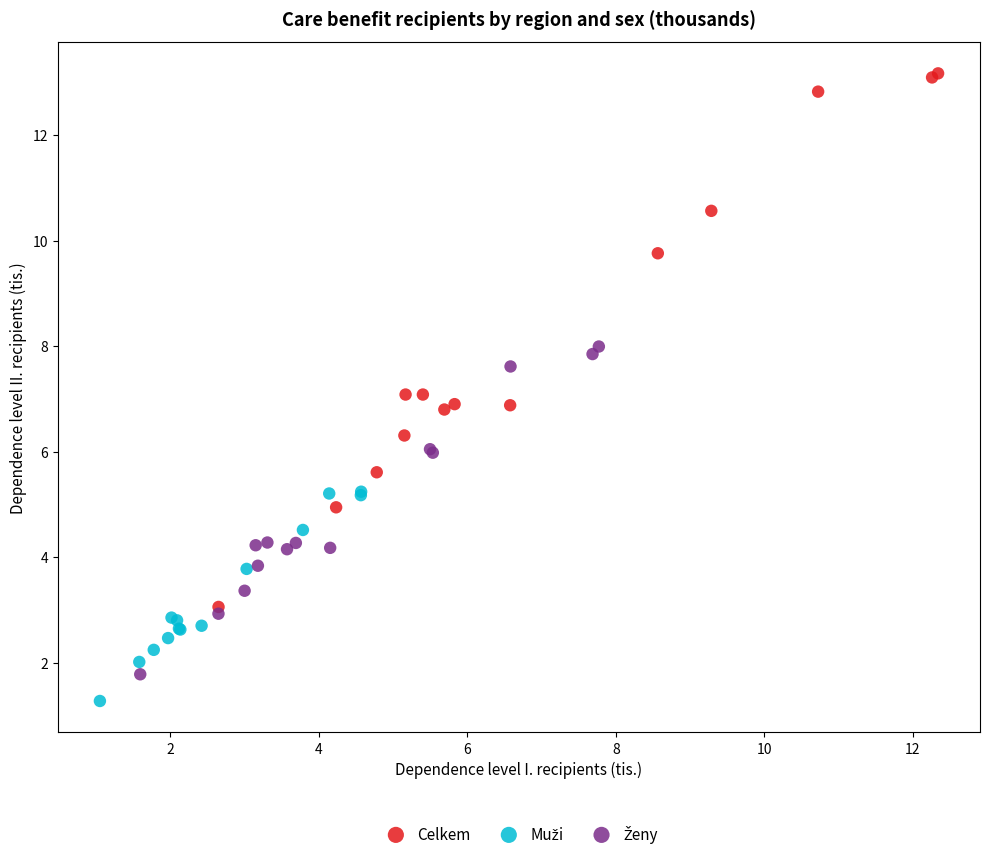

Which series contains the highest Y value?

Celkem